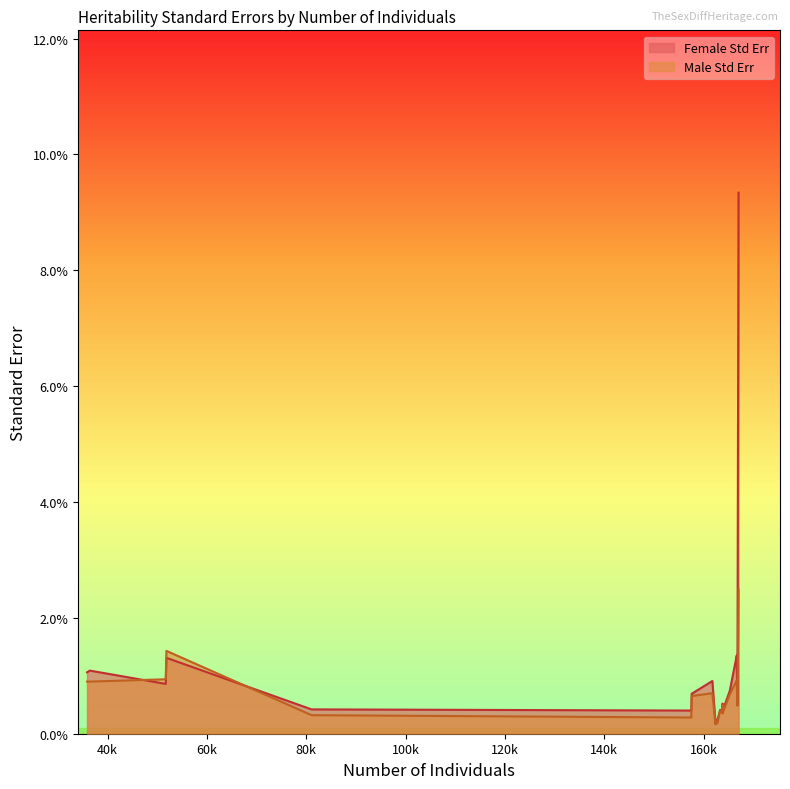

True or false: Male Std Err has a value of 0.0 at 163786.

False